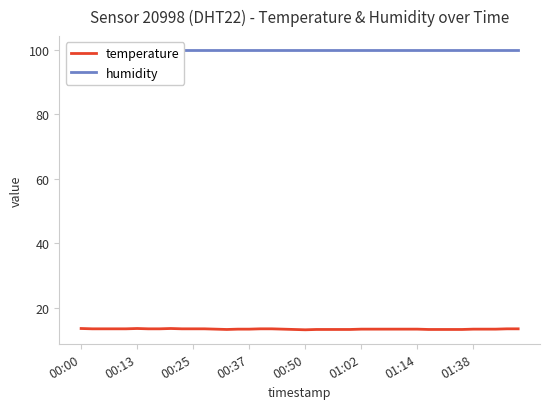

What is the maximum value for humidity?

99.9